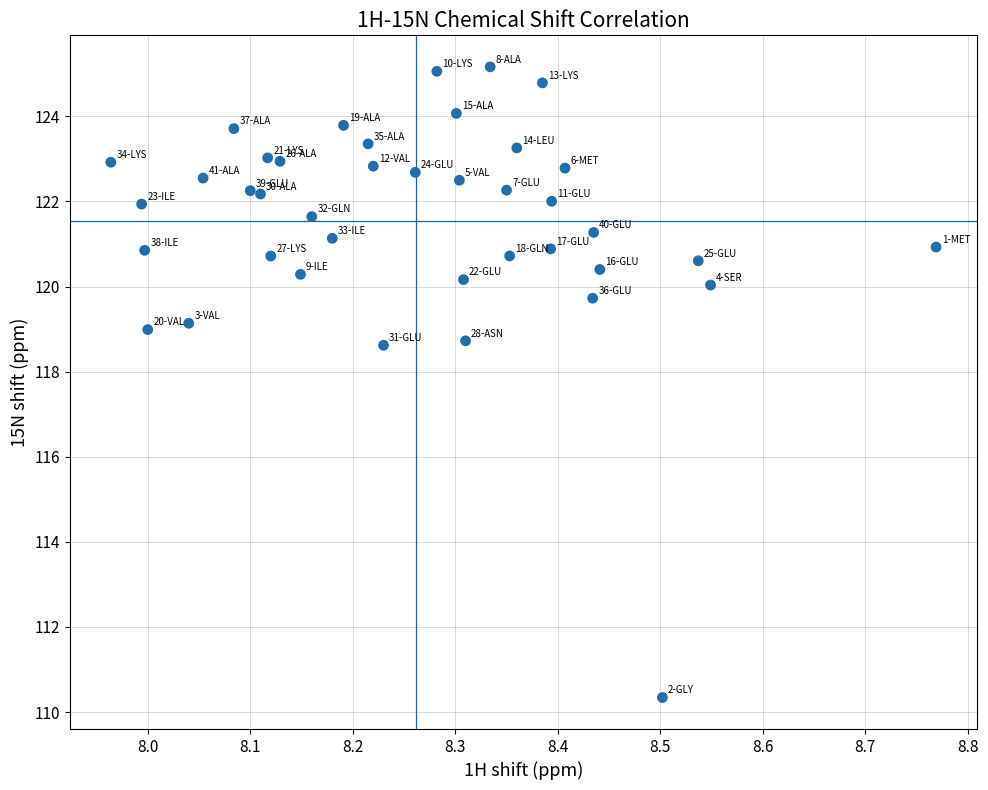

What is the range of Y values (max minus min)?

14.8